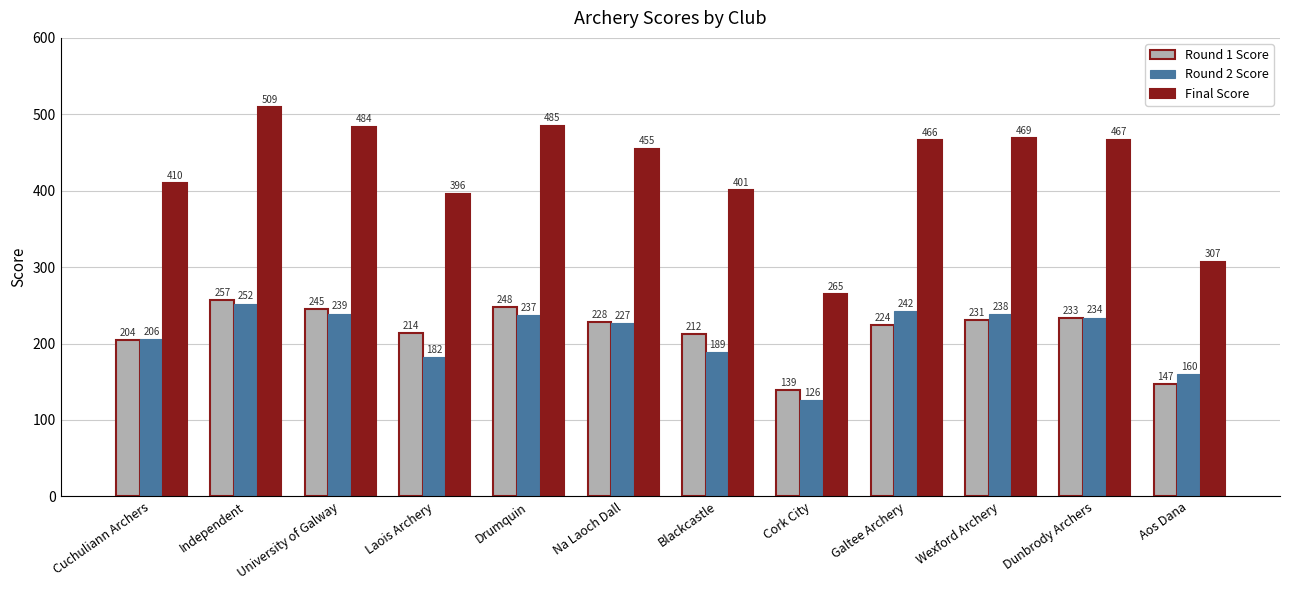

Reading right to left, extract all data points from this chart.

Round 1 Score: 147	233	231	224	139	212	228	248	214	245	257	204
Round 2 Score: 160	234	238	242	126	189	227	237	182	239	252	206
Final Score: 307	467	469	466	265	401	455	485	396	484	509	410